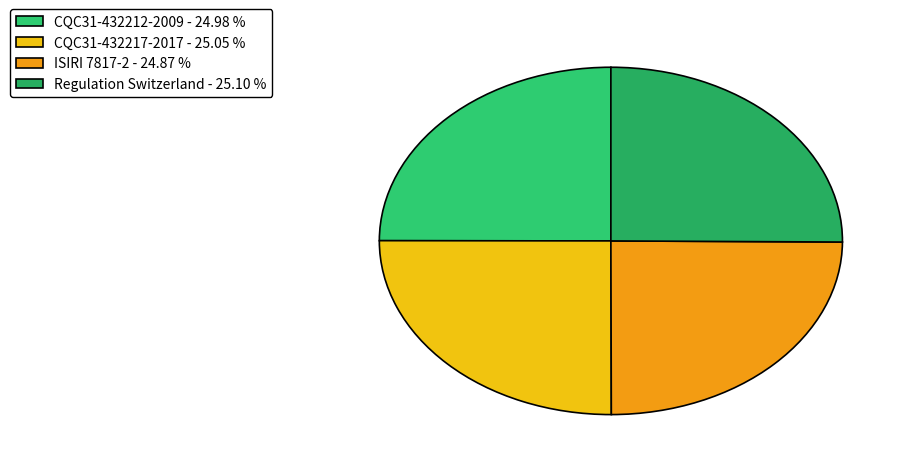

How many segments does this pie chart have?

4